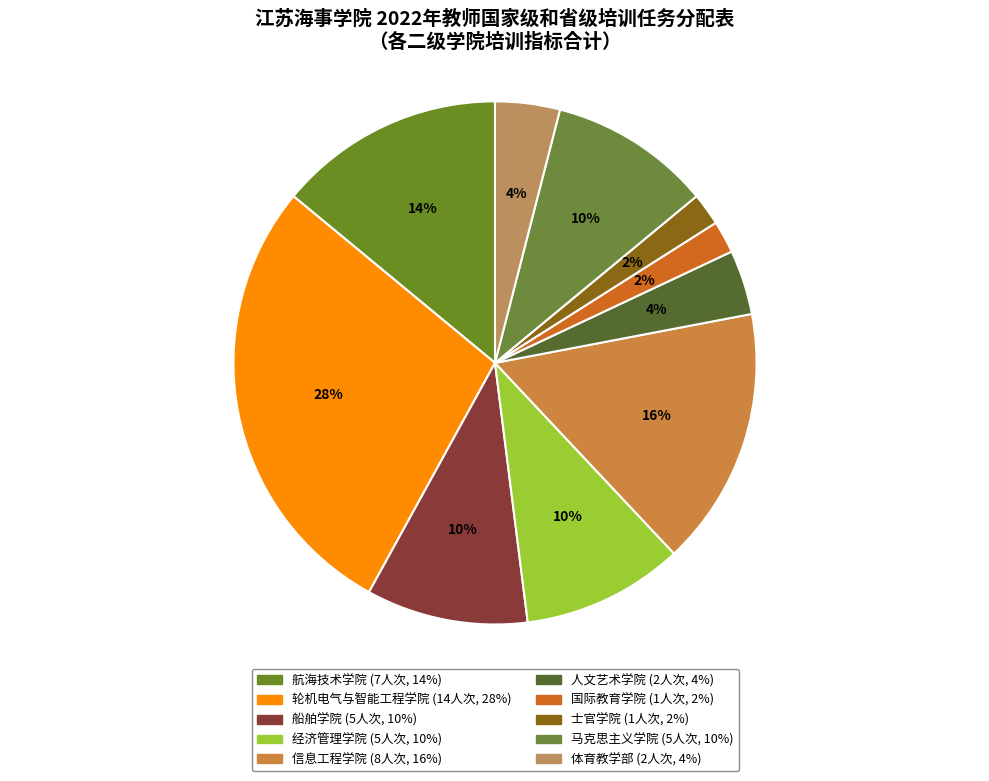

What portion of the pie excludes 航海技术学院?

86.0%